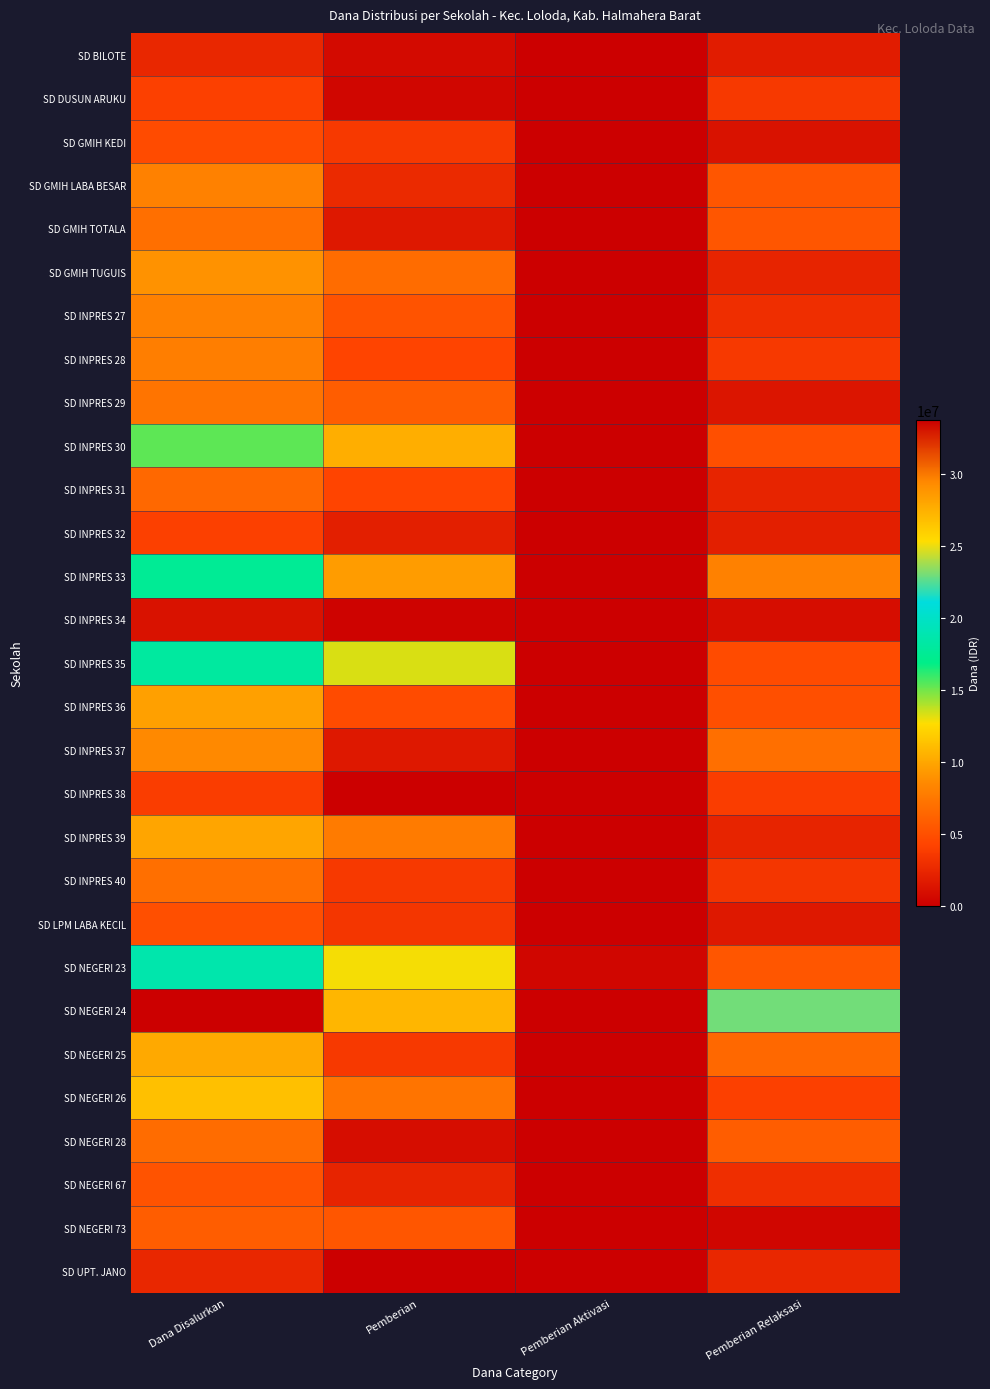

At which category is the sum across all series the highest?

Dana Disalurkan